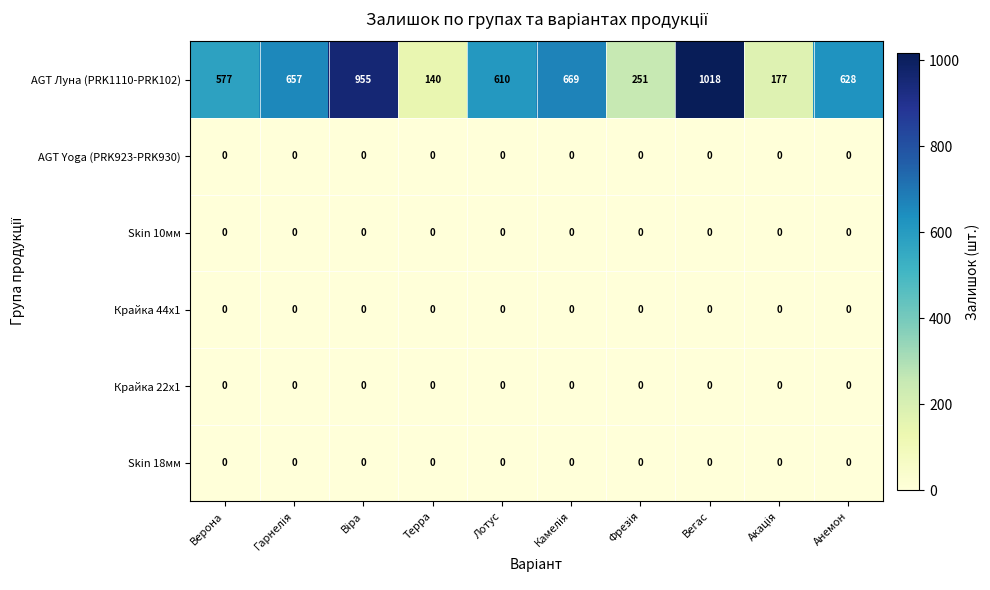

At how many categories does at least one series exceed 919?

2